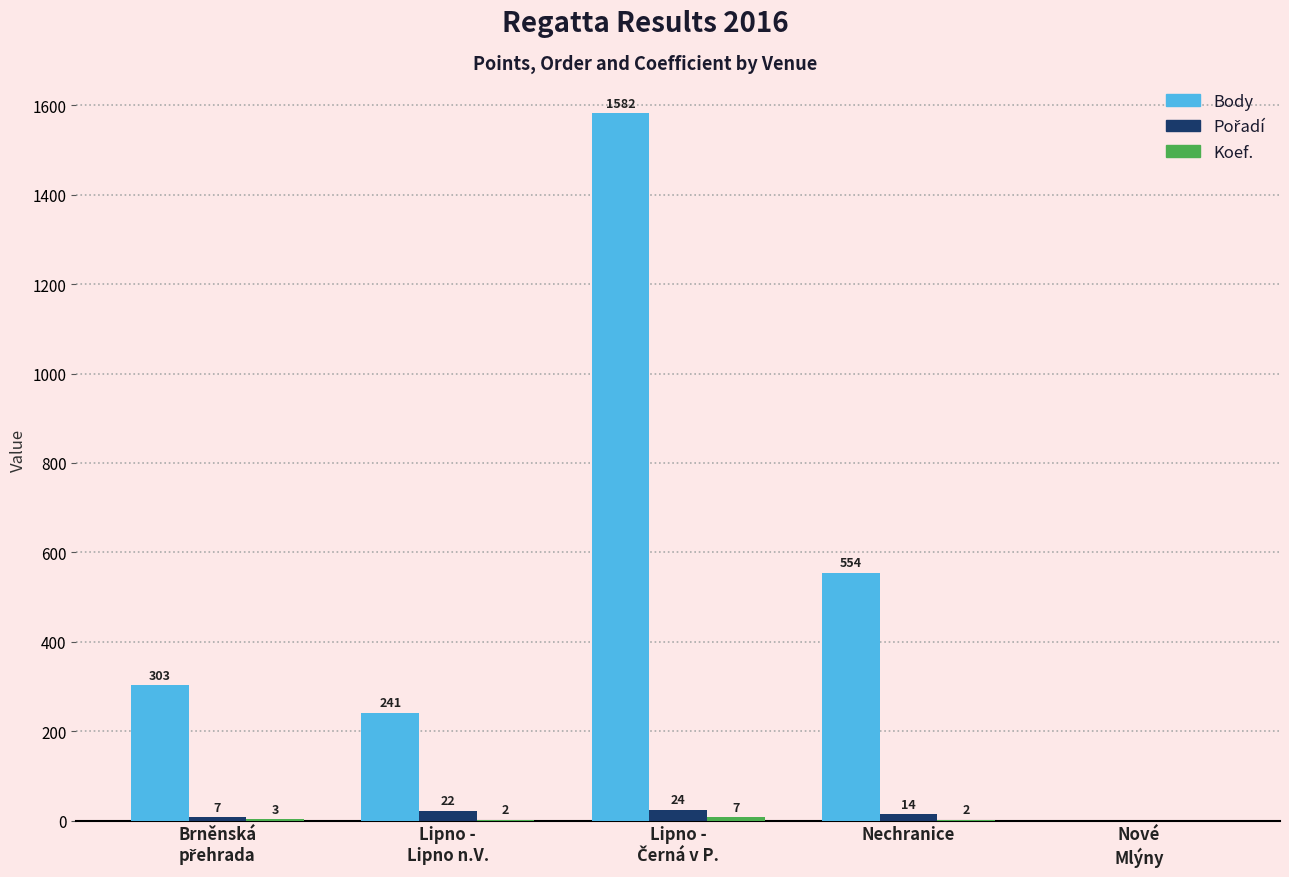

At which label is Body closest to 791?

Nechranice